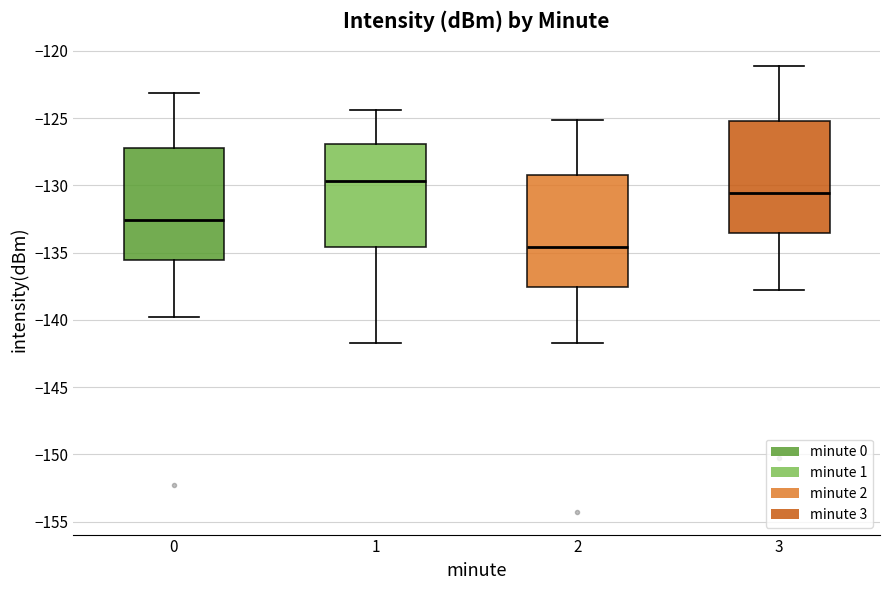

Reading left to right, read every box against the y-axis: the position of its median line, the range the box covers, and the ends of its whiskers. The values are not printed on the chart, so give them approximately, as read against the axis.

0: median -132.5, box -135.5 to -127.0, whiskers -140.0 to -123.0
1: median -129.5, box -134.5 to -127.0, whiskers -142.0 to -124.5
2: median -134.5, box -137.5 to -129.0, whiskers -142.0 to -125.0
3: median -130.5, box -133.5 to -125.0, whiskers -138.0 to -121.0